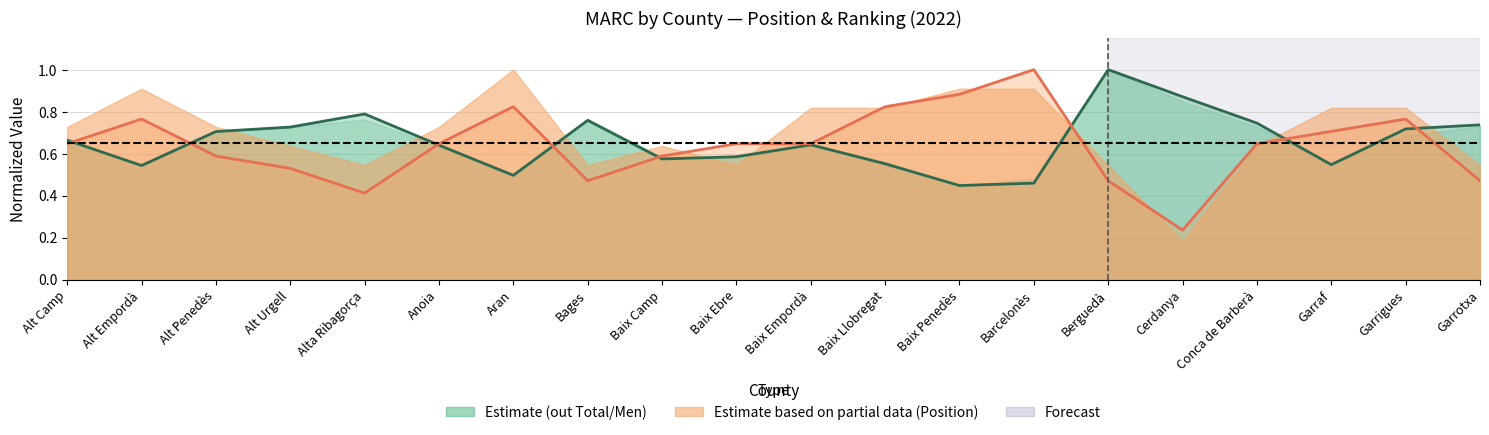

Which has a higher value, Garraf or Berguedà?

Garraf